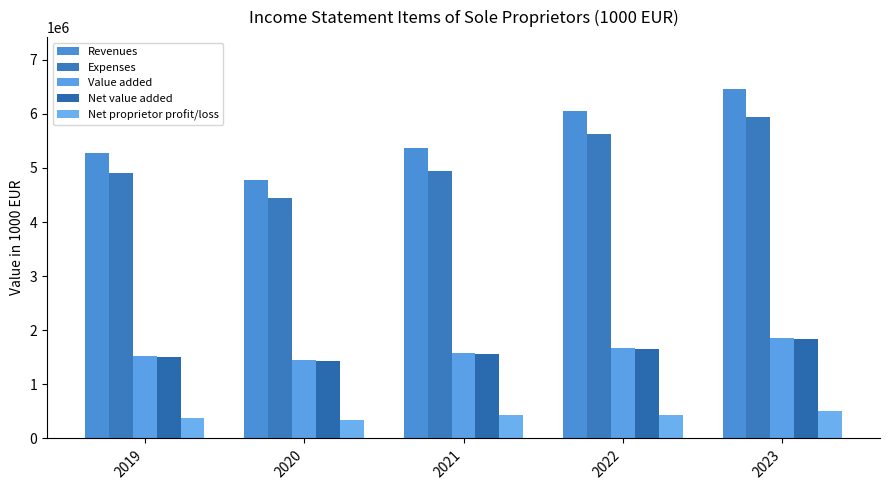

Reading right to left, what are all the values shown in this chart?

Revenues: 2023=6451815.2	2022=6054021.2	2021=5376412.8	2020=4775252.1	2019=5283057.2
Expenses: 2023=5941095.6	2022=5621498.4	2021=4943124.0	2020=4439104.5	2019=4903351.3
Value added: 2023=1853873.2	2022=1670727.1	2021=1570927.9	2020=1445888.6	2019=1519591.8
Net value added: 2023=1836713.8	2022=1644611.3	2021=1553481.8	2020=1430183.1	2019=1503534.1
Net proprietor profit/loss: 2023=510719.6	2022=432522.8	2021=433288.8	2020=336147.6	2019=379705.8